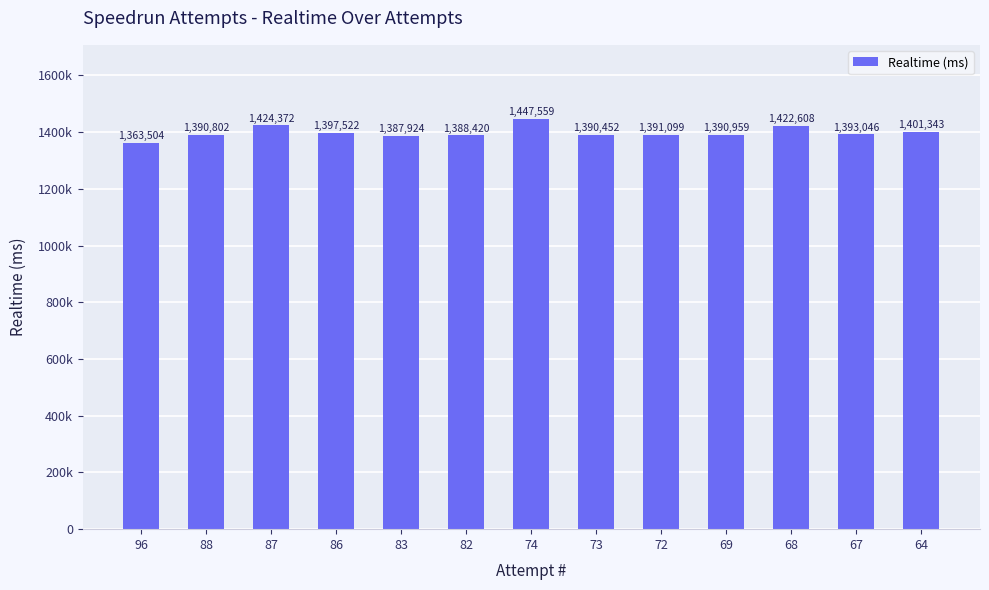

Where is the data nearest to the value 1405531?

64